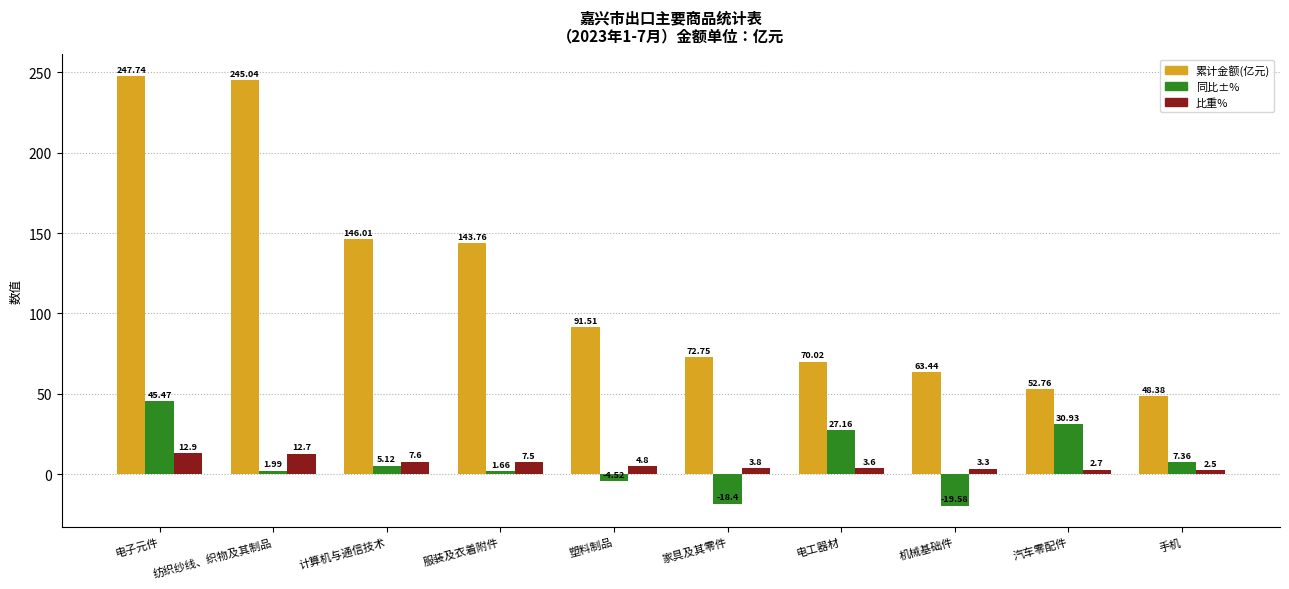

What is the sum of all 累计金额(亿元) values?

1181.4